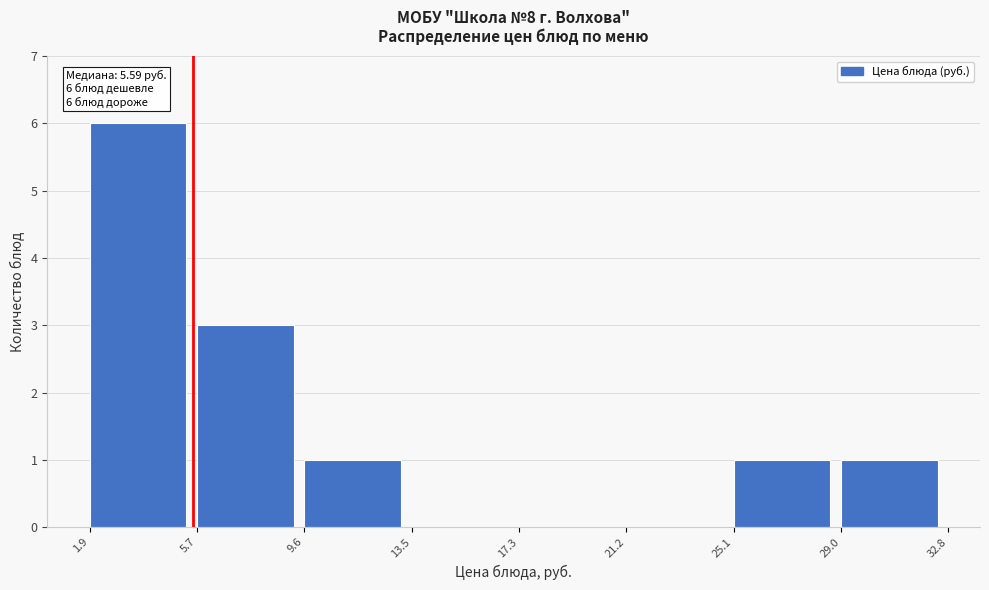

Which range on the x-axis has the tallest bar?

1.9 to 5.7